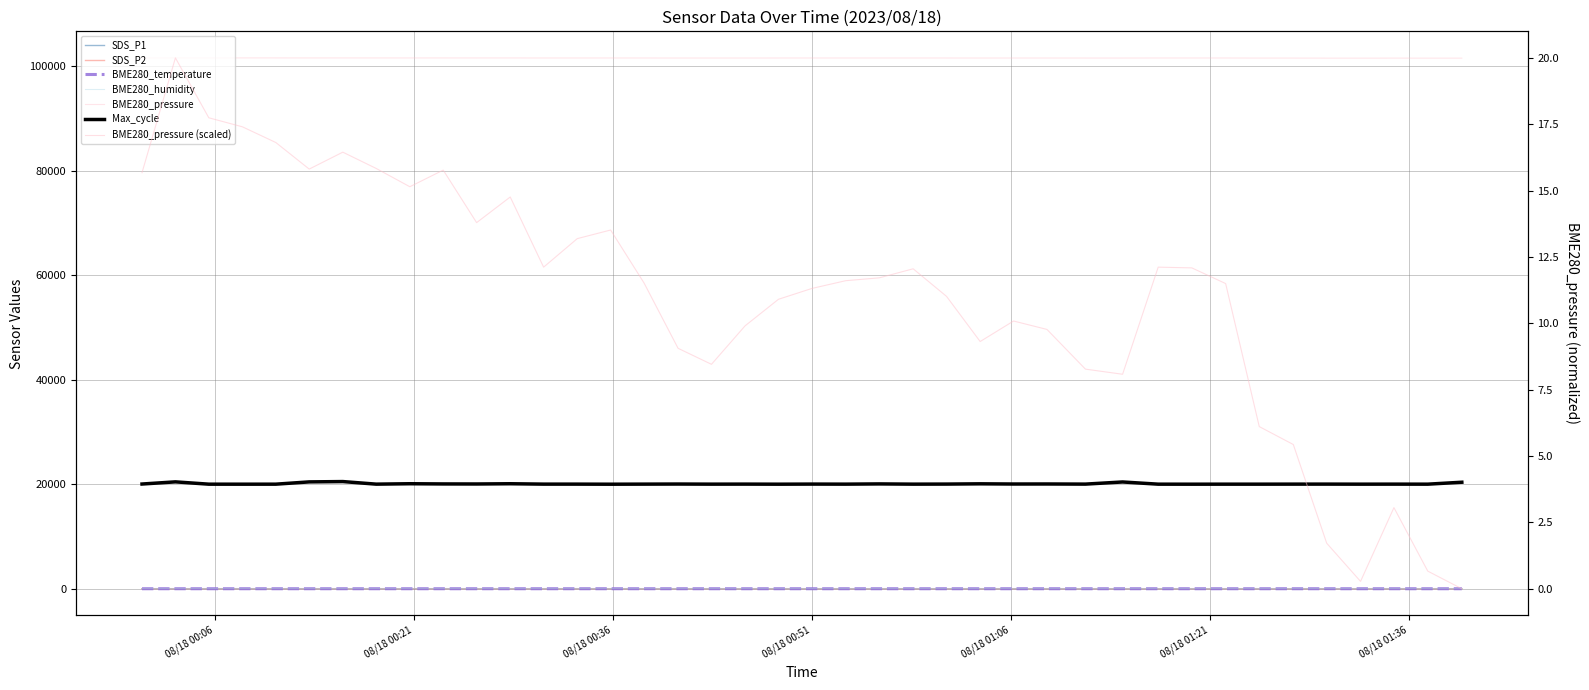

What is the label of the 23rd point from the right?

2023/08/18 00:43:26